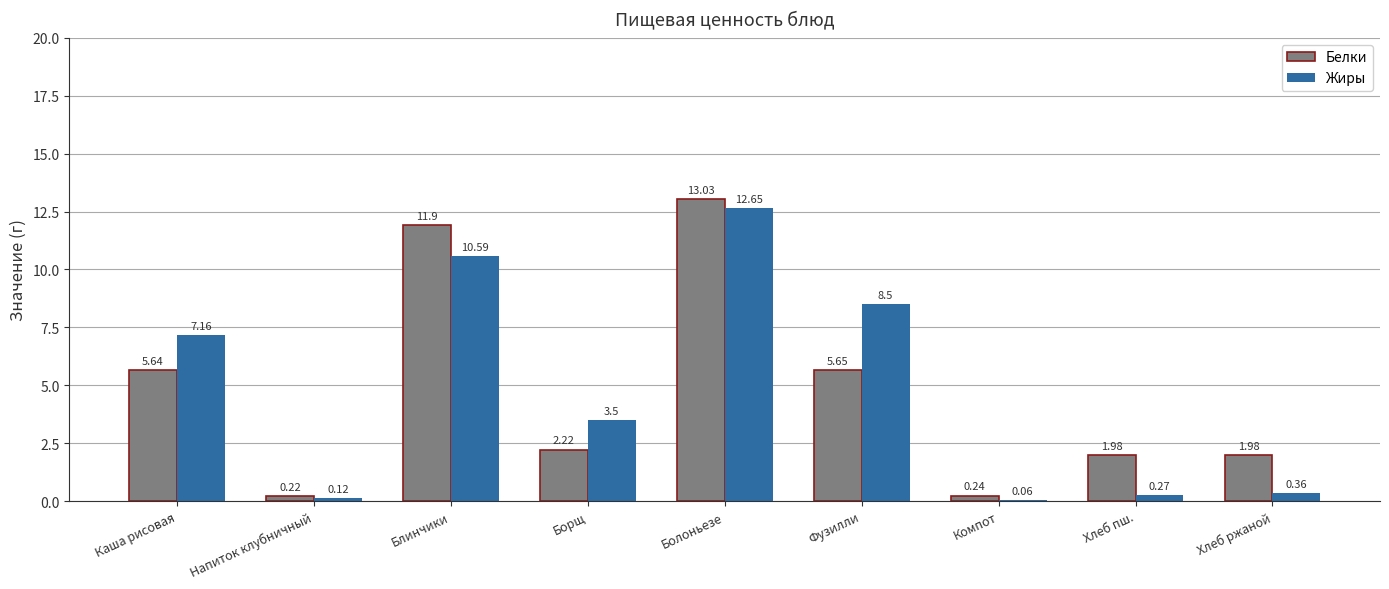

How many bars are there in total?

18